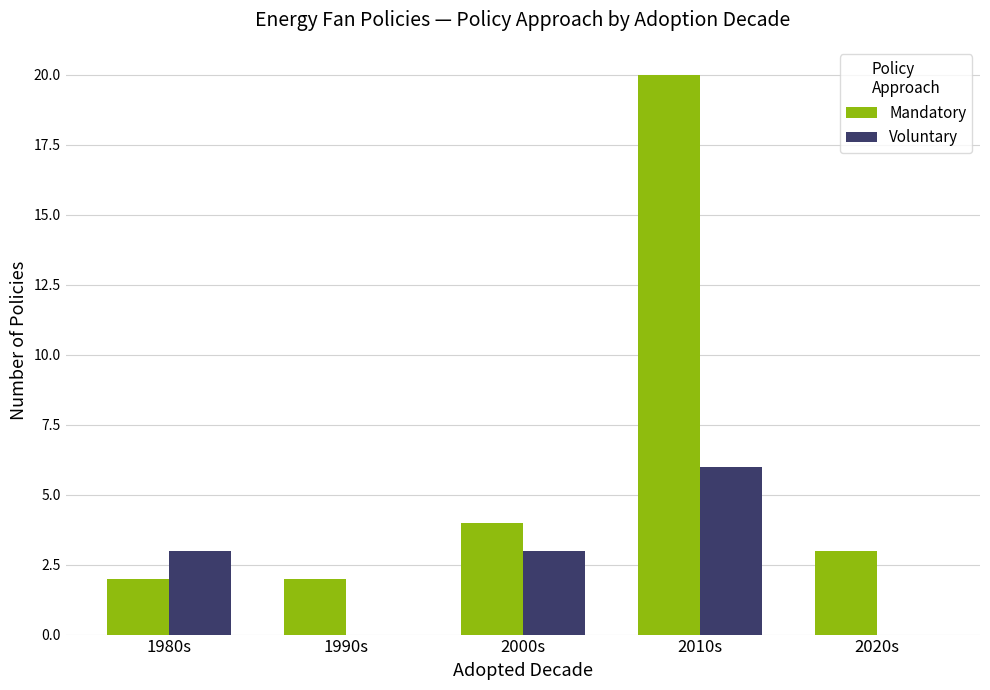

Which series has the widest spread of values?

Mandatory